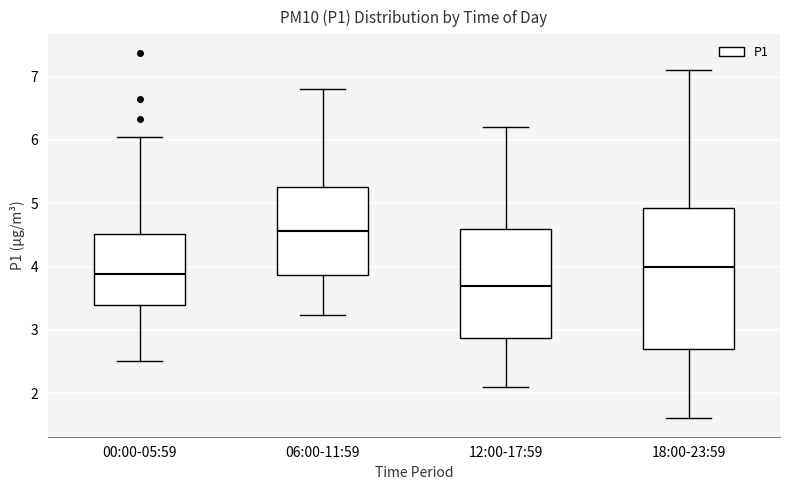

Which box's median line is the lowest?

12:00-17:59